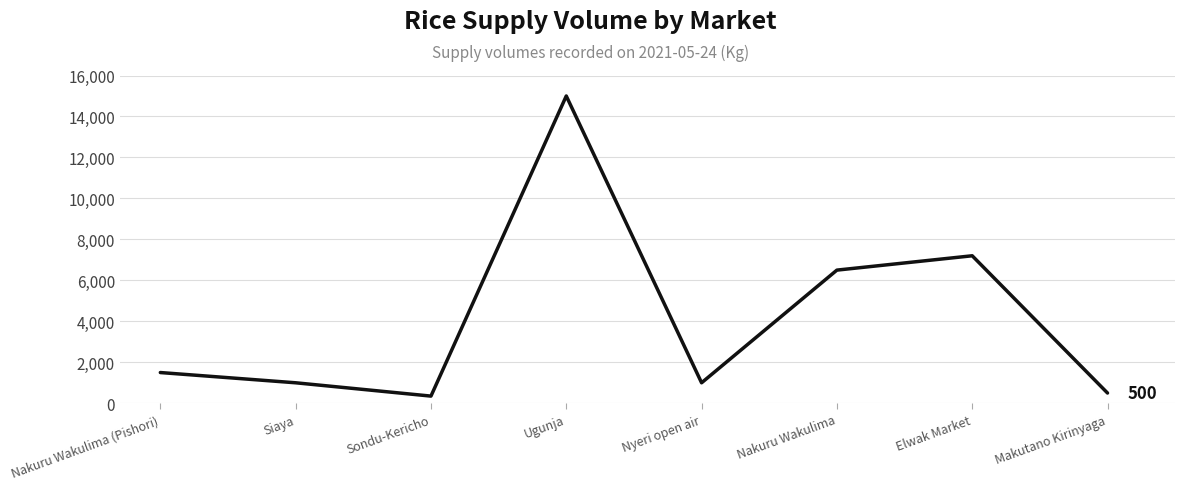

What is the sum of all values?

33050